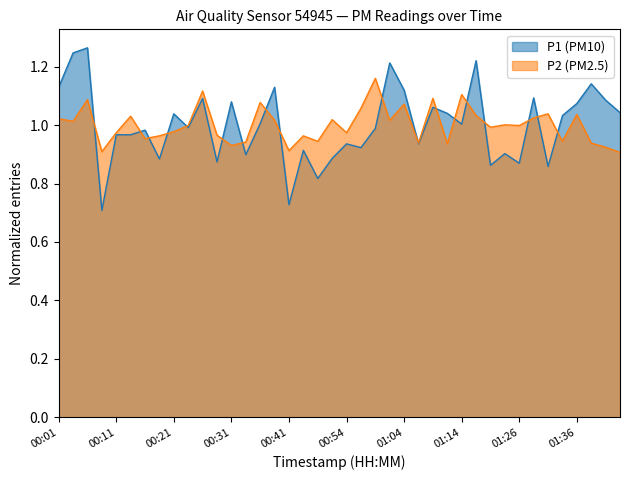

Between 00:41 and 01:16, which series saw the biggest shift?

P1